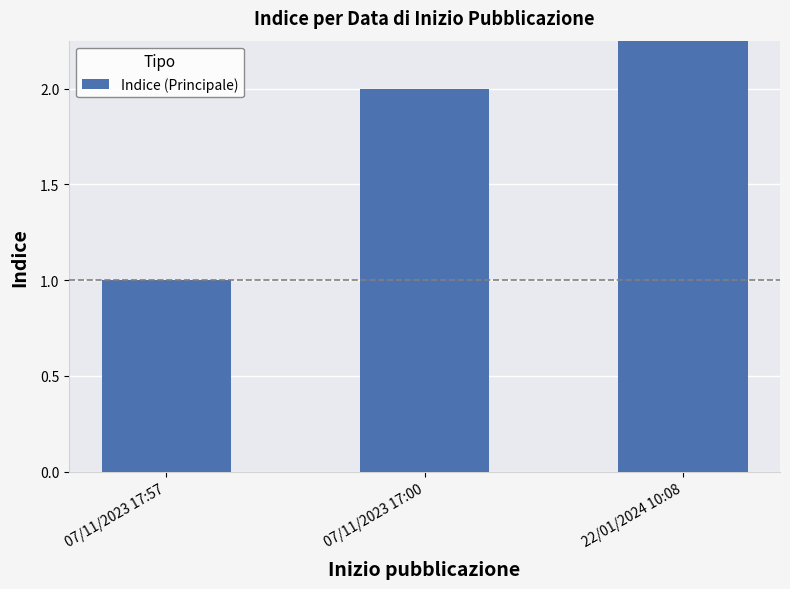

What is the value of the 1st bar from the left?

1